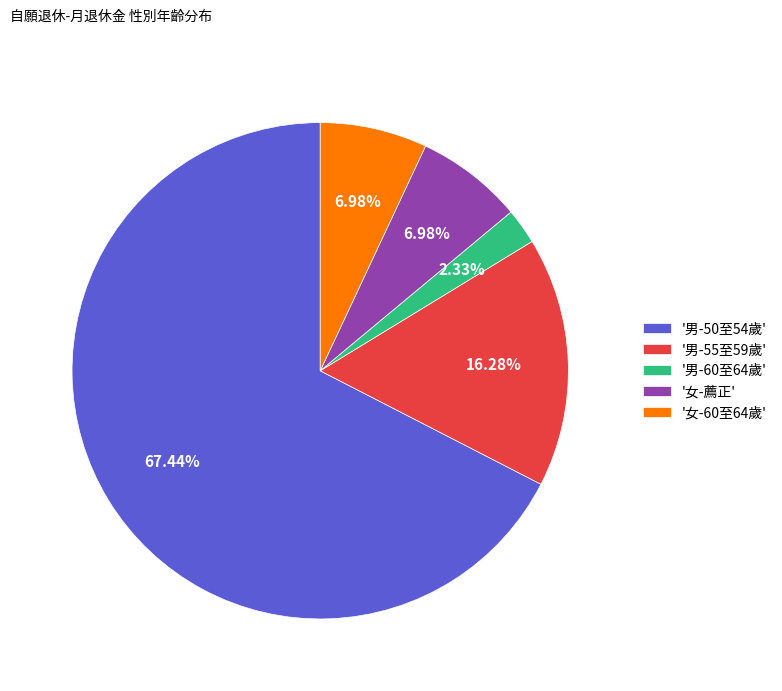

Combined, do '女-薦正' and '男-55至59歲' account for over 50%?

No